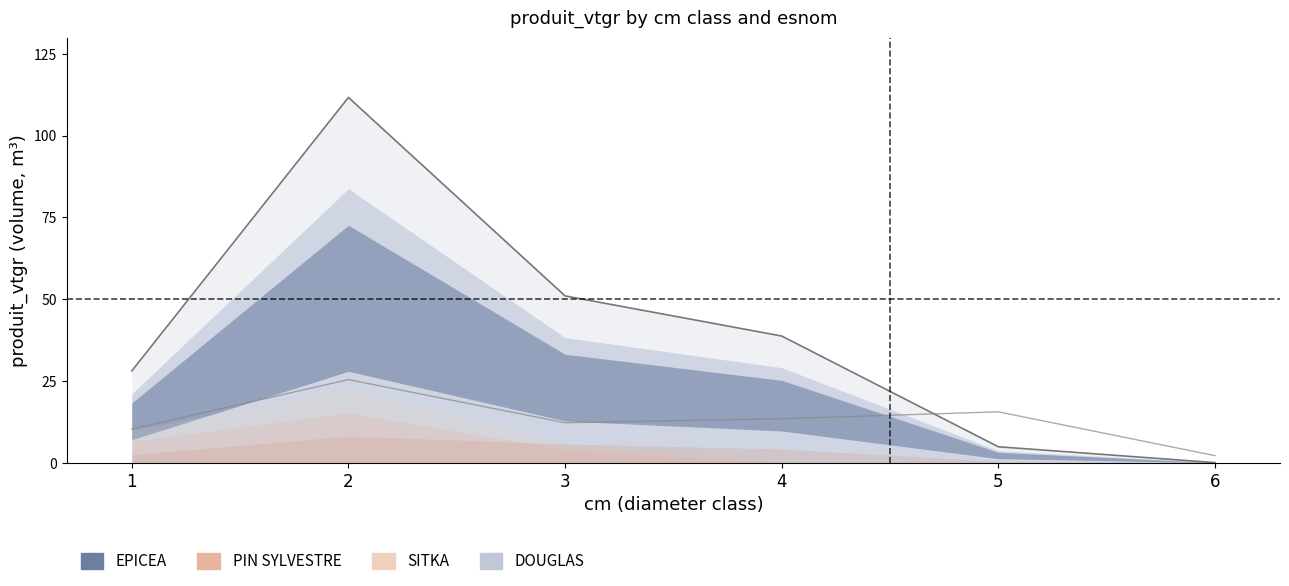

True or false: EPICEA has more than 0 points higher than both neighbors.

True